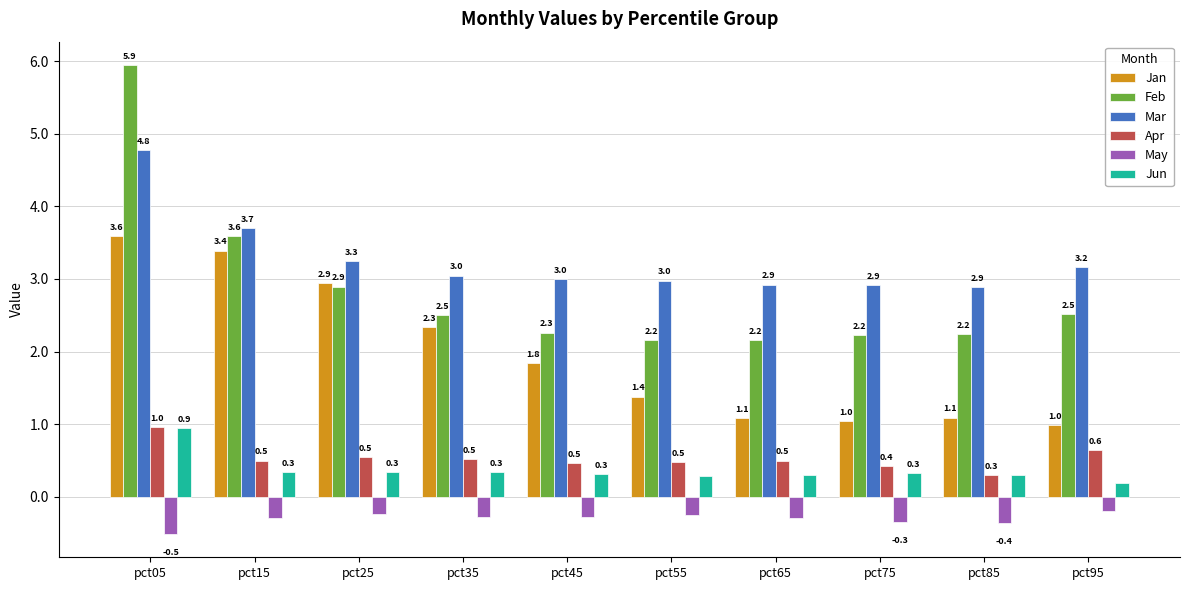

At which category is the sum across all series the highest?

pct05